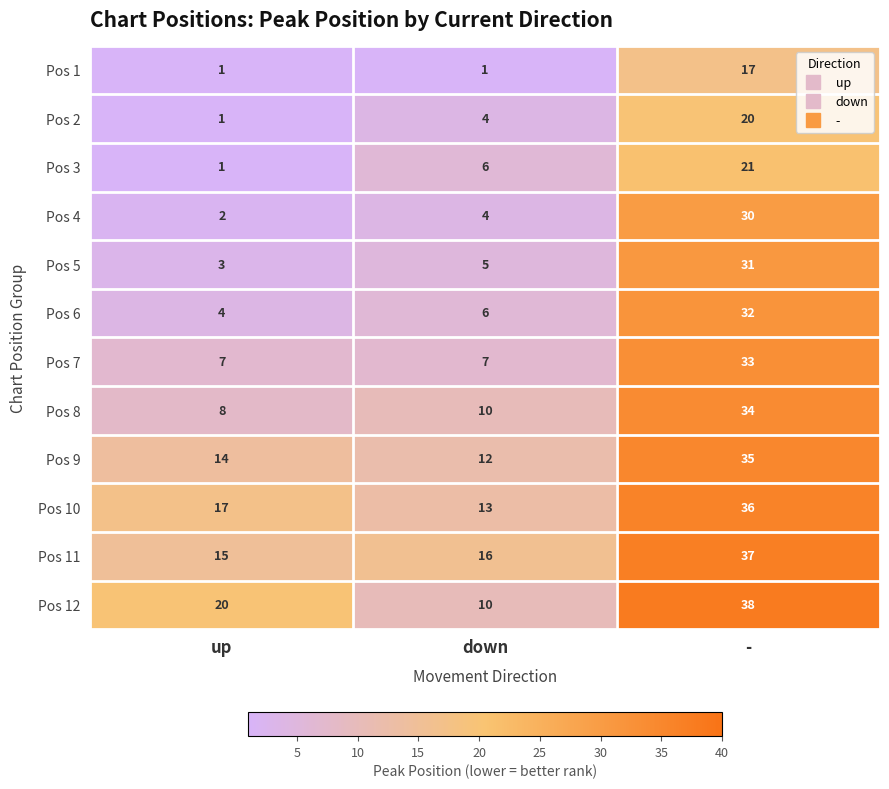

What is the difference between the maximum and second lowest values in the Pos 9 series?

21